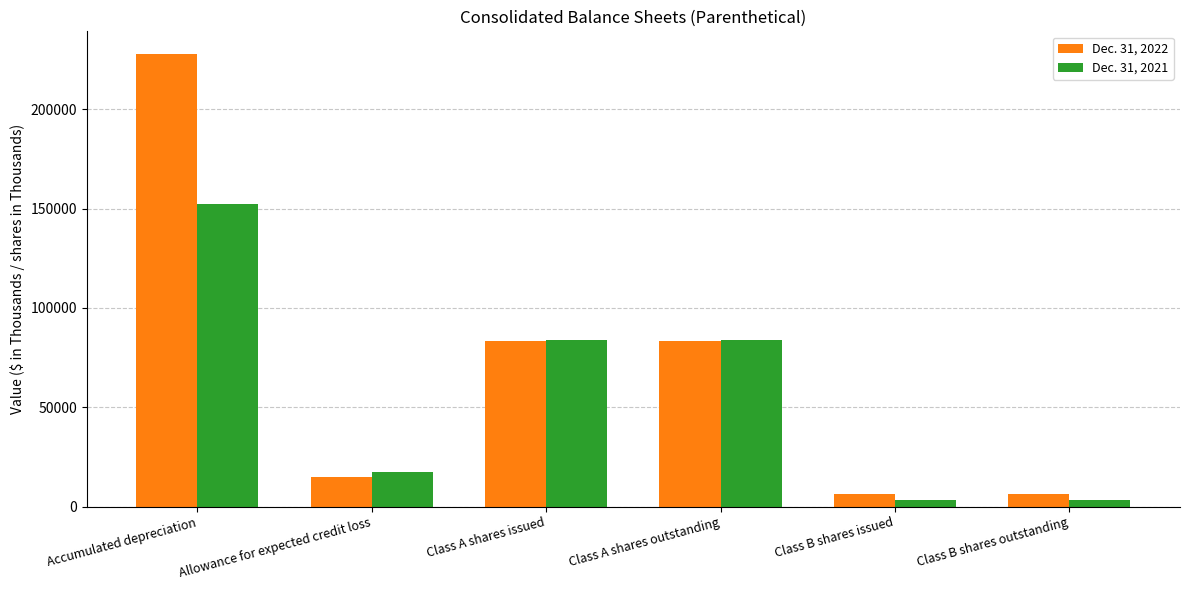

What is the label of the 5th bar from the right?

Allowance for expected credit loss